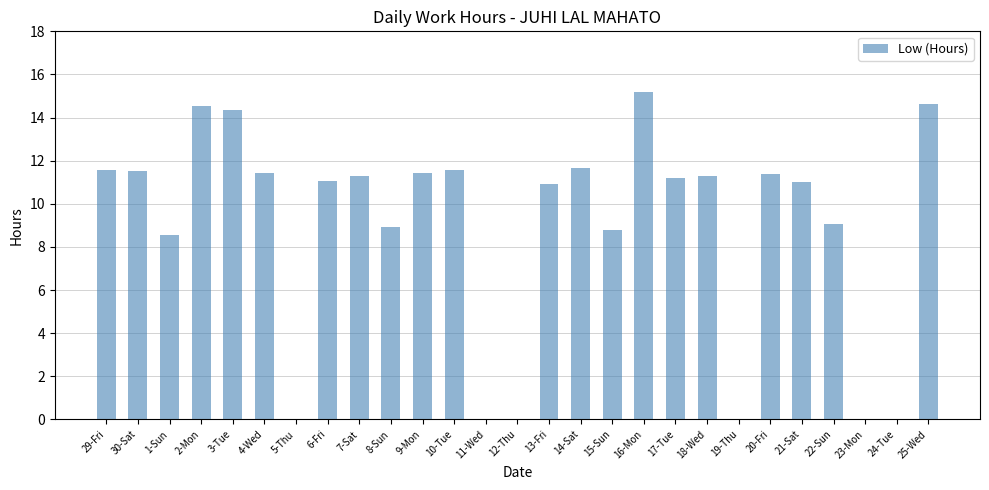

What is the maximum value shown in the chart?

15.2